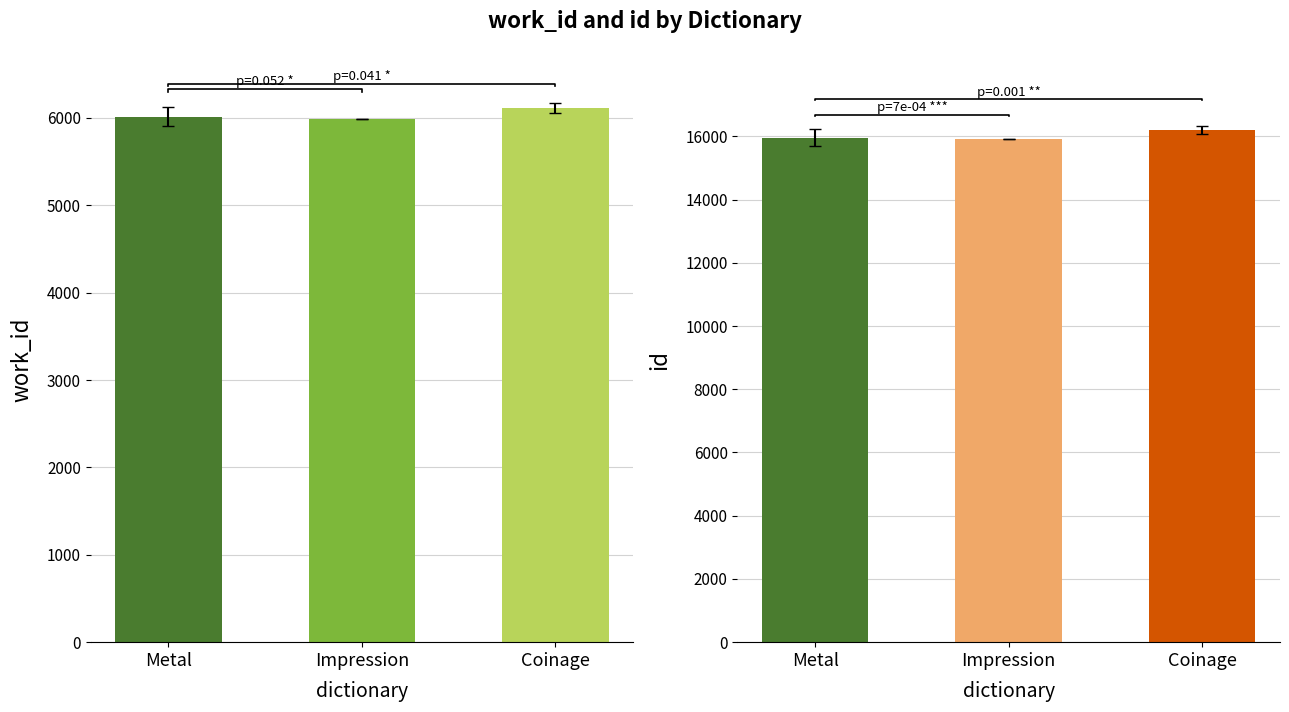

How many series are shown in this chart?

2